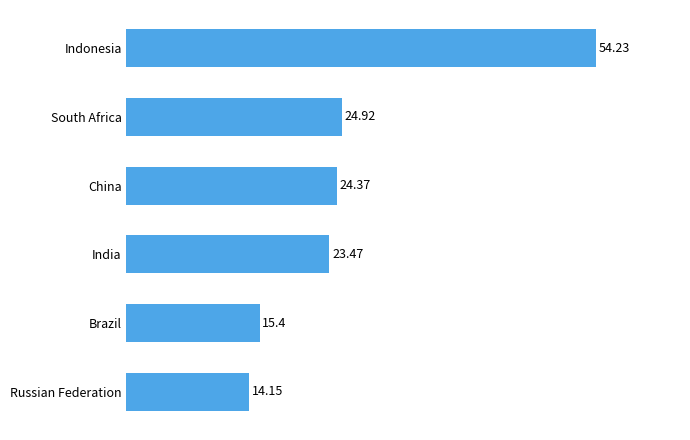

Which has a higher value, South Africa or Indonesia?

Indonesia